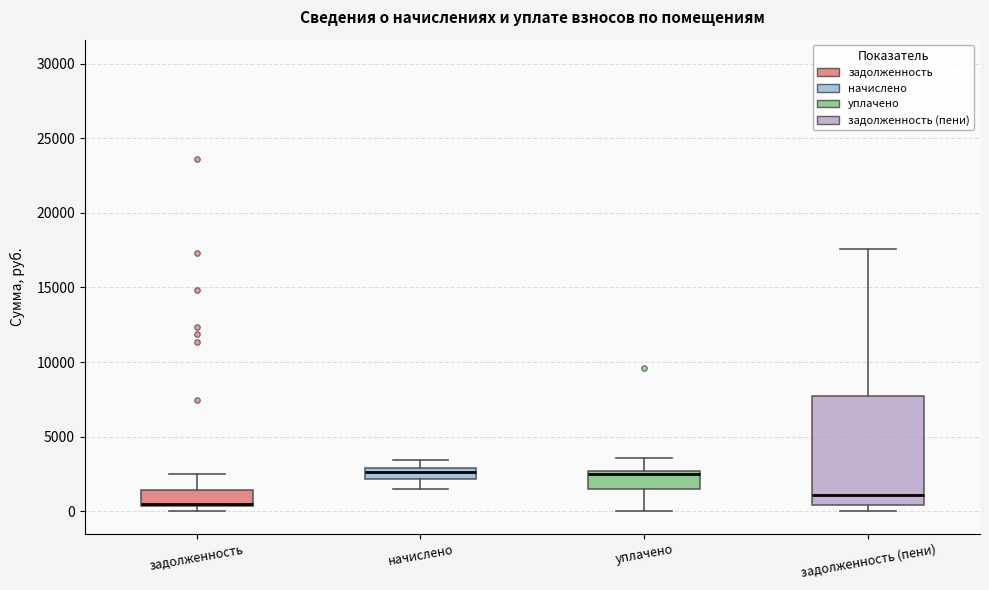

Where is the upper edge of the box for задолженность on the y-axis? The values are not printed on the chart, so give them approximately, as read against the axis.

1500